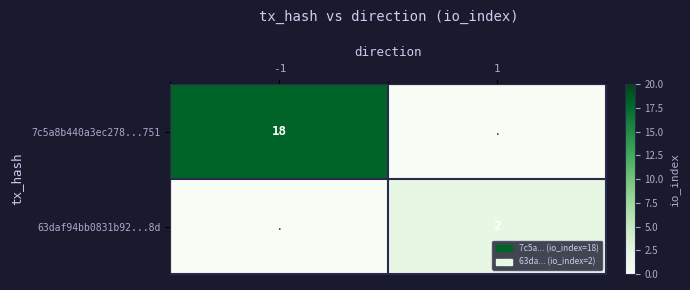

The 7c5a8b440a3ec278...751 series shows 18 at -1. True or false?

True